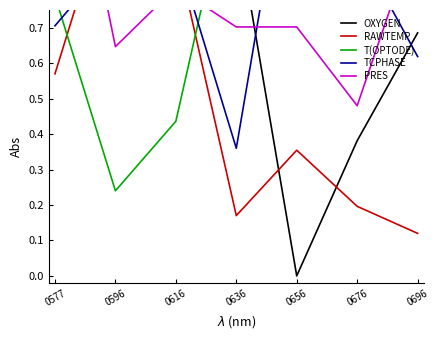

At which category is the sum across all series the highest?

0577